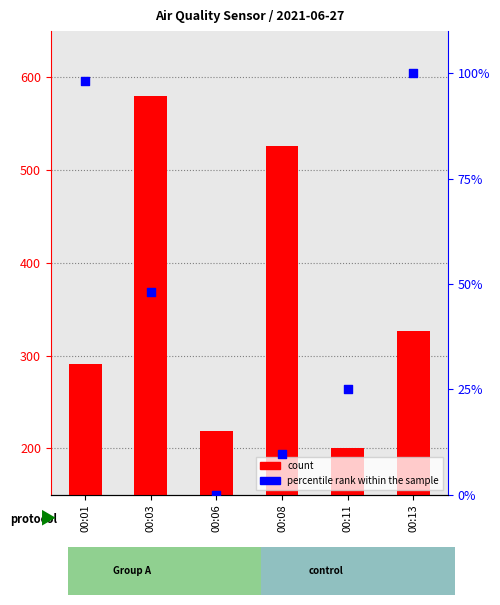

Which series has the largest total across all categories?

count